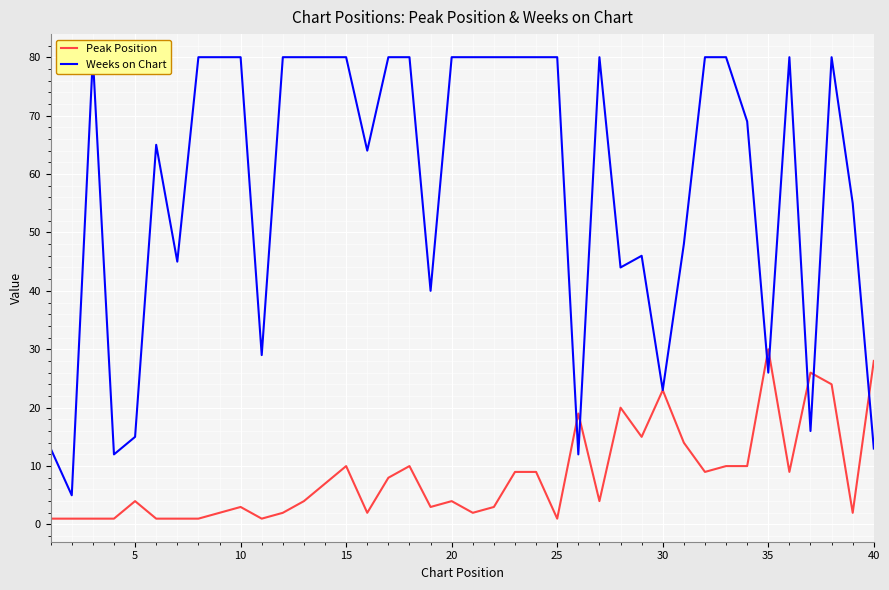

How many times do Peak Position and Weeks on Chart cross each other?

7